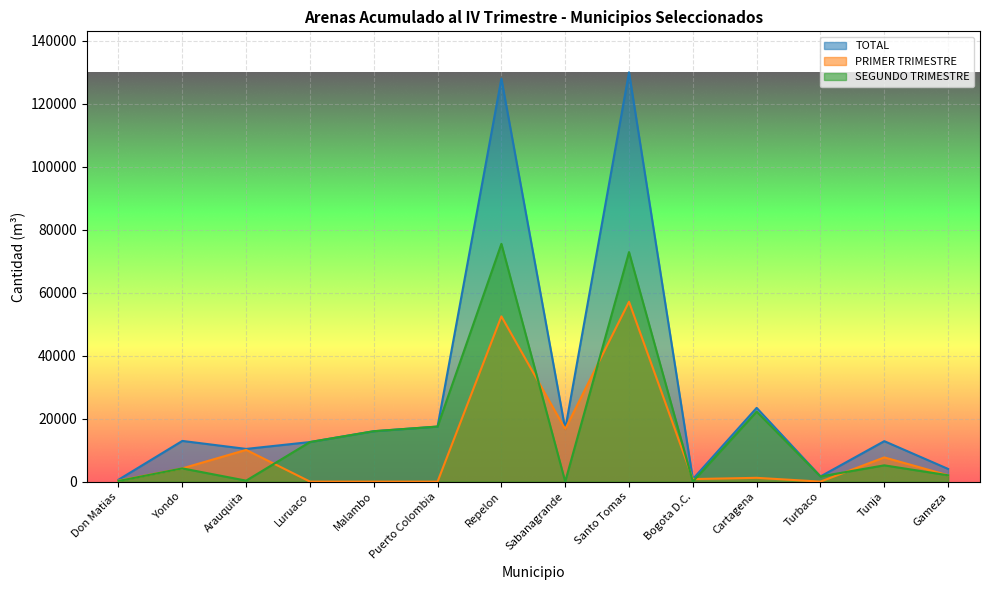

How many lines are shown in the chart?

3